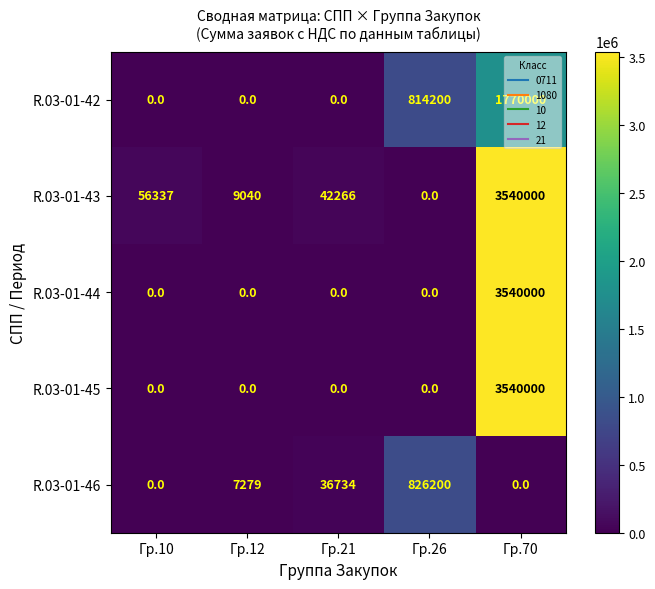

What is the total value across all series at Гр.26?

1640400